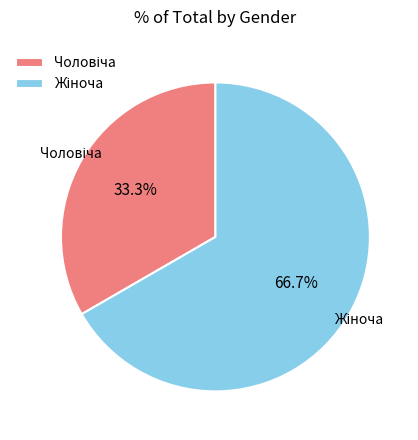

Is there any slice that represents more than half of the pie?

Yes